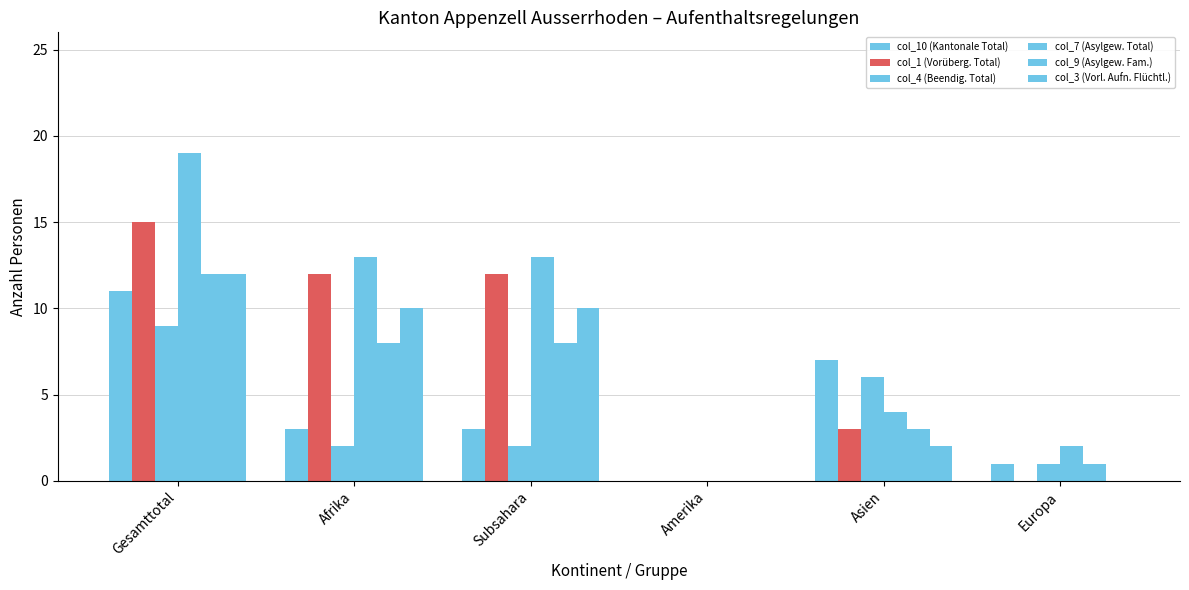

What is the label of the 4th bar from the left?

Amerika